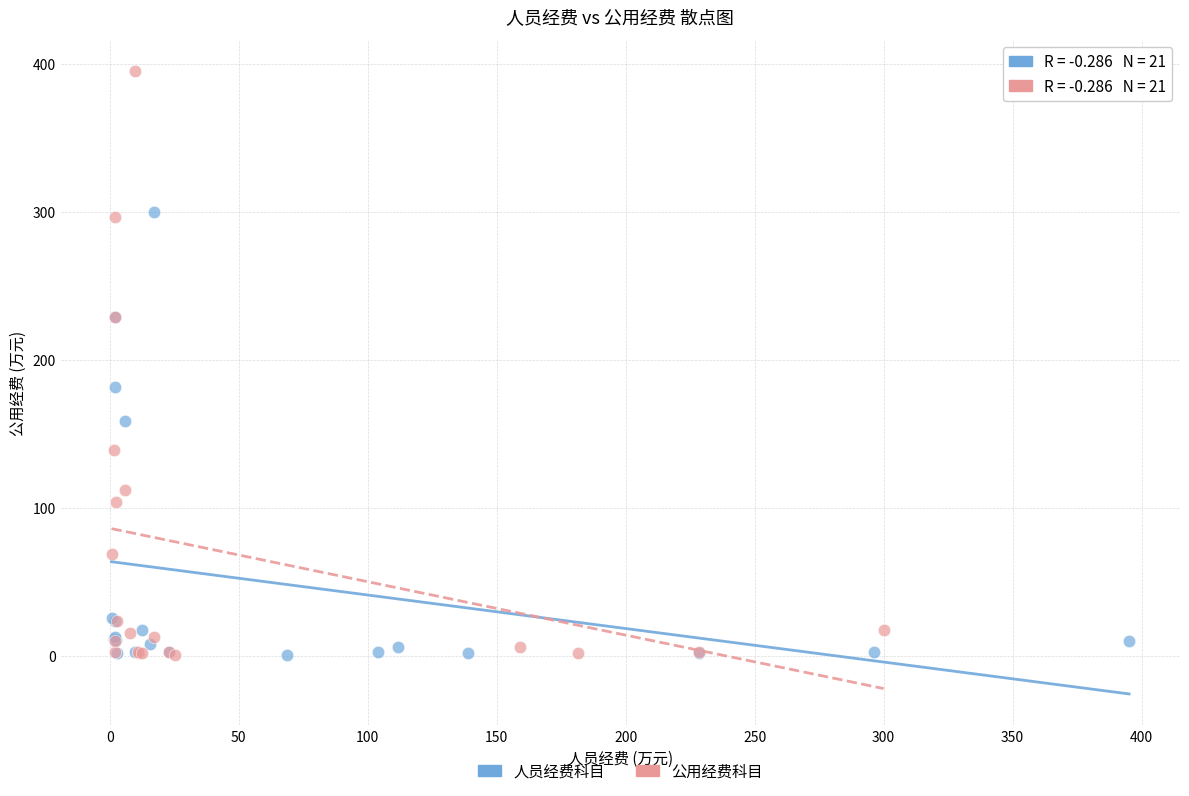

Which series has the widest spread of Y values?

公用经费科目